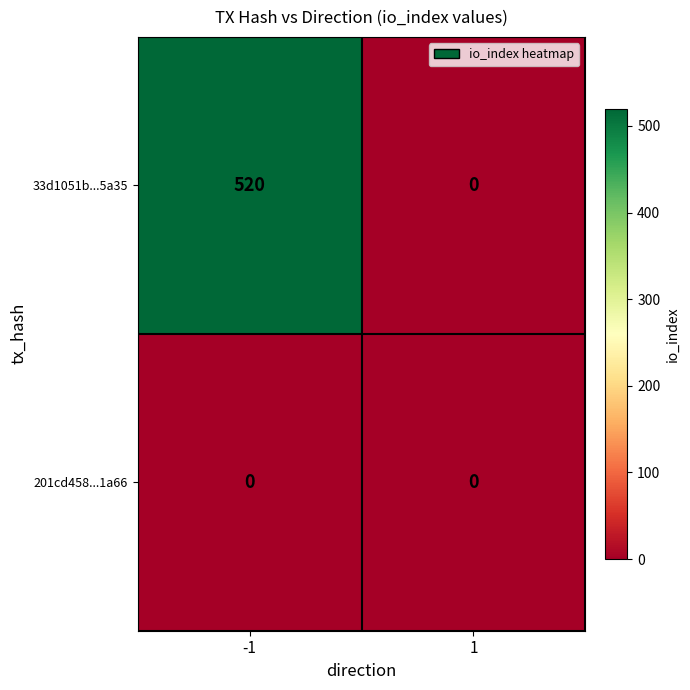

Reading left to right, list all the values displayed in this chart.

33d1051b...5a35: 520	0
201cd458...1a66: 0	0